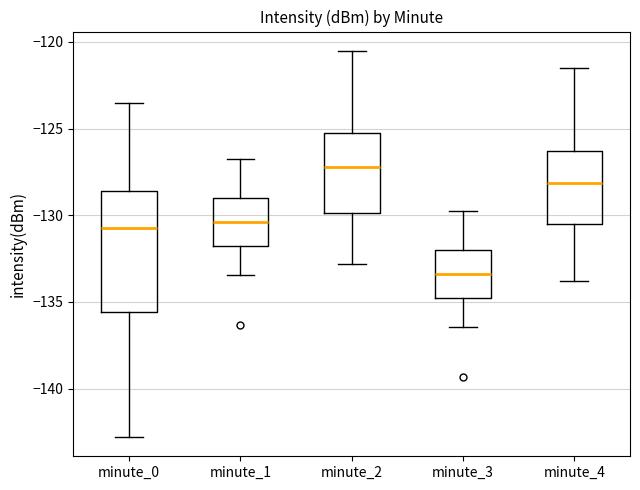

Which box's median line is the highest?

minute_2